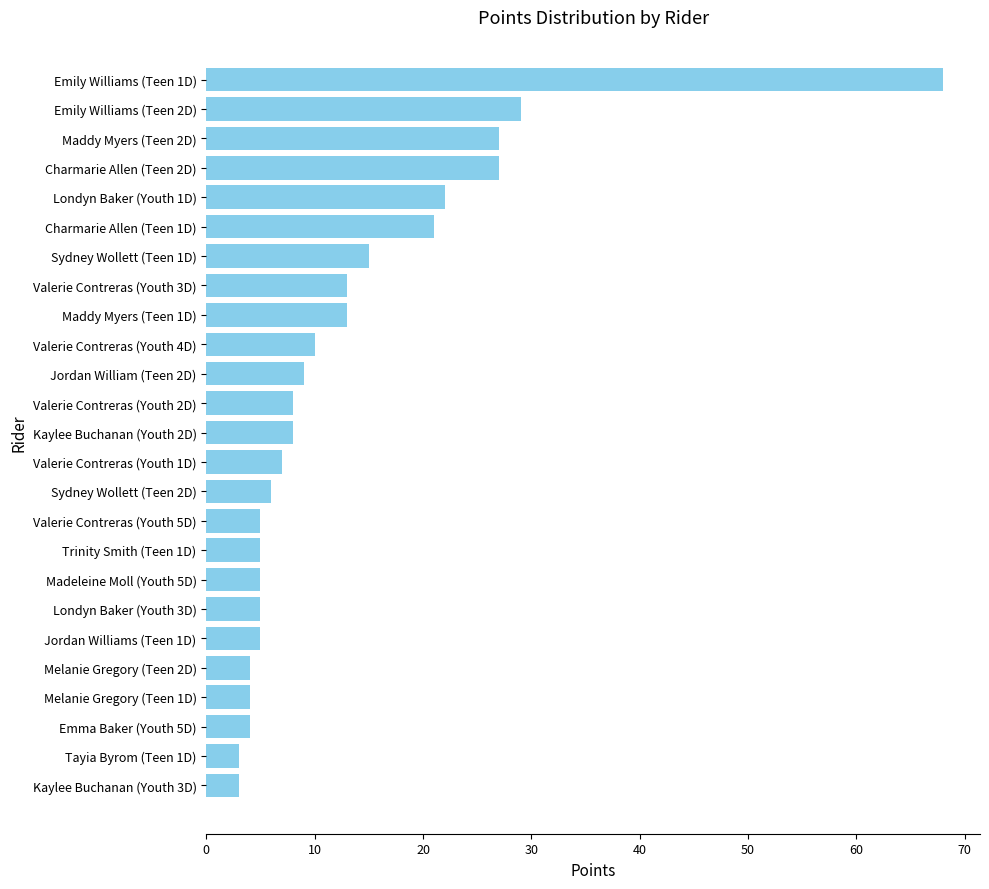

Count the number of data series in this chart.

1